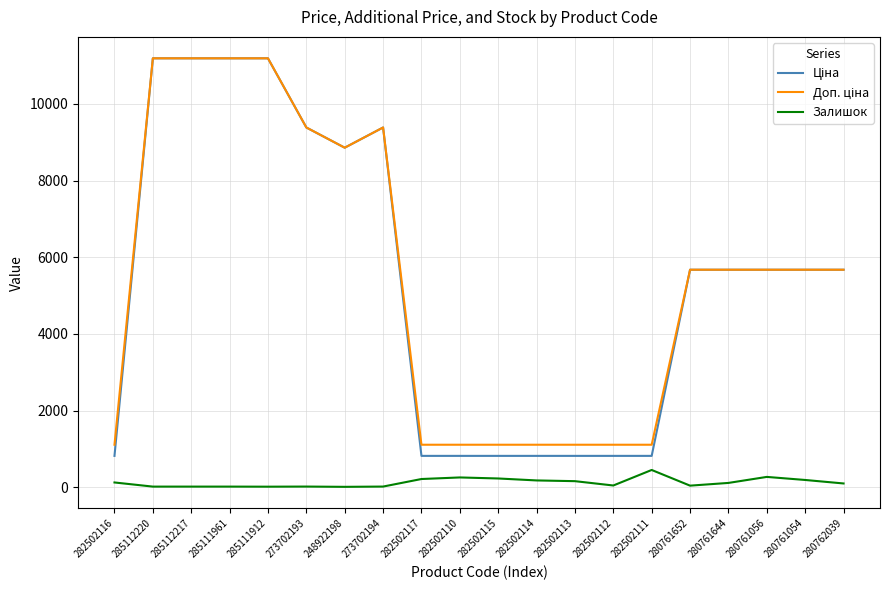

What is the maximum value shown in the chart?

11188.2